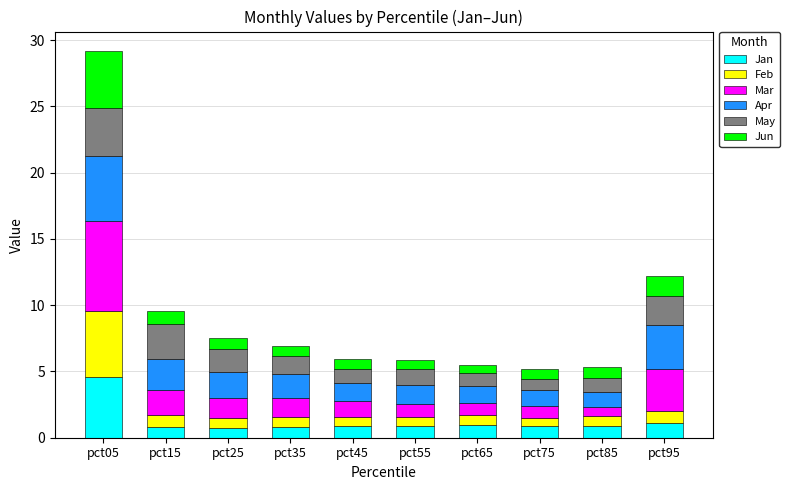

What is the sum of the Jan values at pct25 and pct75?

1.6